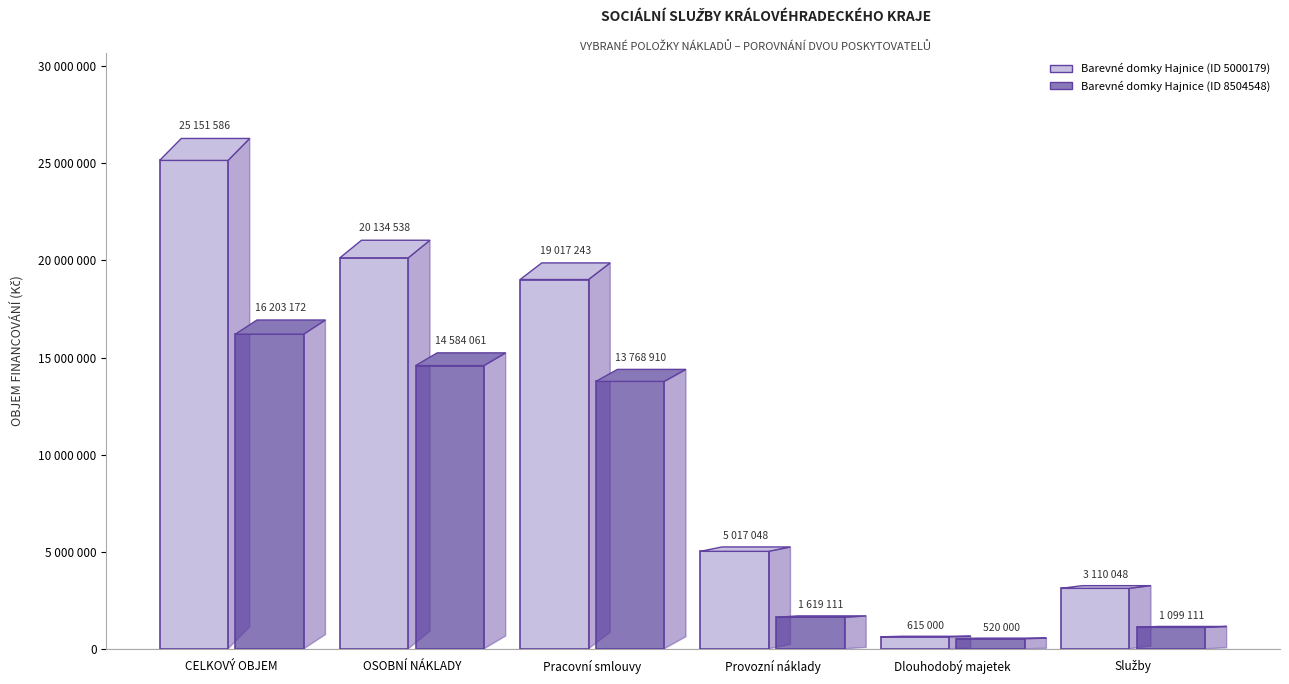

What is the difference between the maximum and minimum values in the Barevné domky Hajnice (16203172) series?

15683172